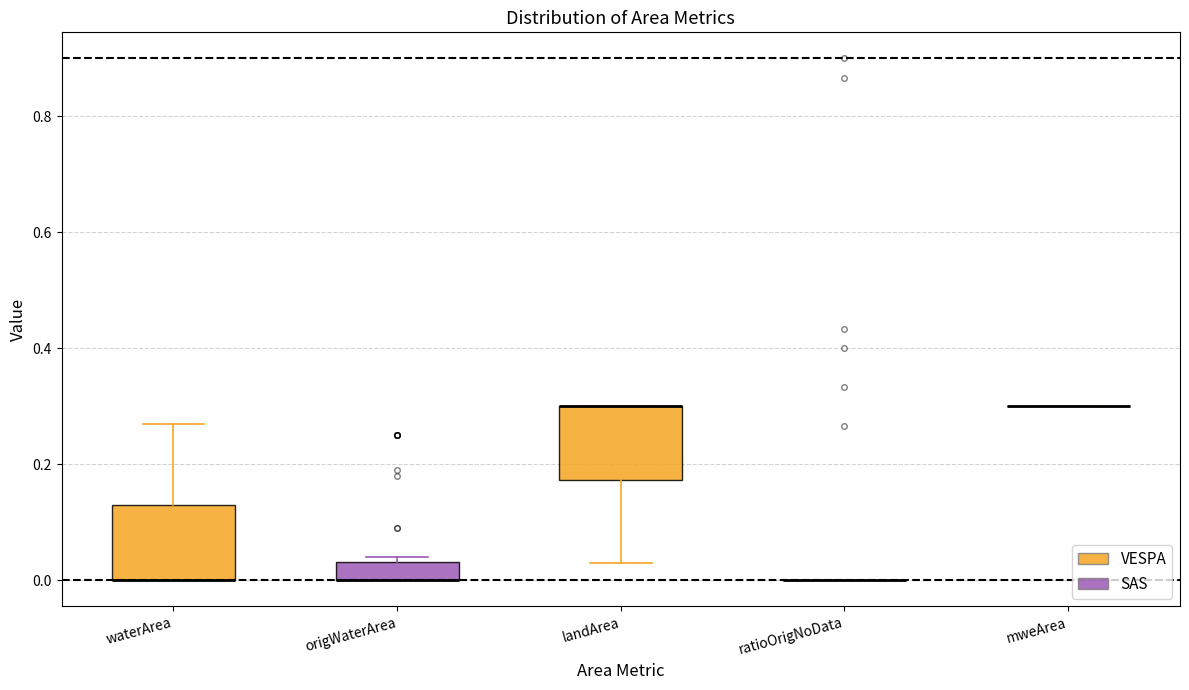

Reading left to right, read every box against the y-axis: the position of its median line, the range the box covers, and the ends of its whiskers. The values are not printed on the chart, so give them approximately, as read against the axis.

waterArea: median 0.00 (drawn on the box's lower edge), box 0.00 to 0.14, whiskers 0.00 to 0.28
origWaterArea: median 0.00 (drawn on the box's lower edge), box 0.00 to 0.04, whiskers 0.00 to 0.04 (just above the box's upper edge)
landArea: median 0.30 (drawn on the box's upper edge), box 0.18 to 0.30, whiskers 0.04 to 0.30
ratioOrigNoData: box collapsed to a line at 0.00, whiskers 0.00 to 0.00
mweArea: box collapsed to a line at 0.30, whiskers 0.30 to 0.30